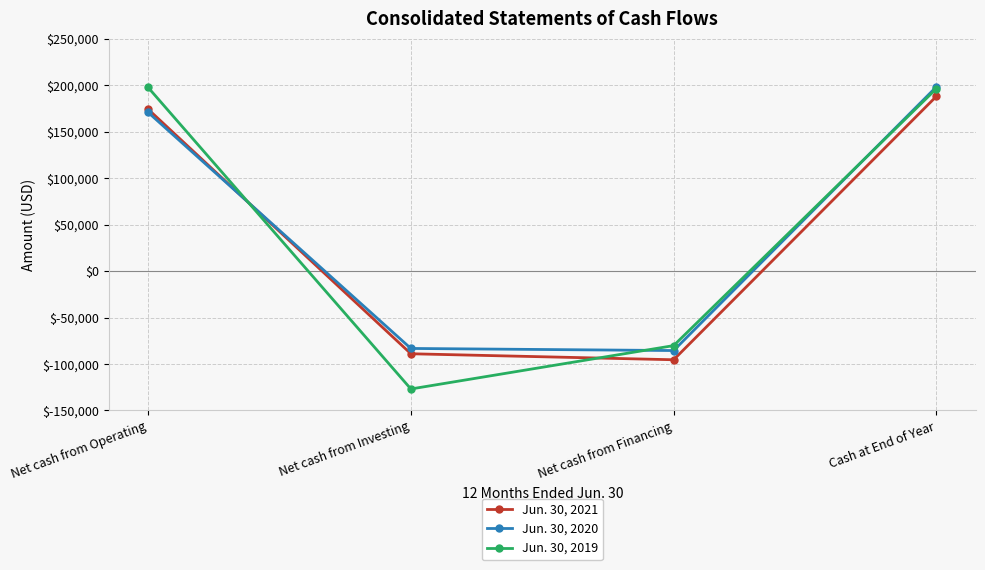

True or false: Jun. 30, 2020 has a value of -143748 at Net cash from Investing.

False